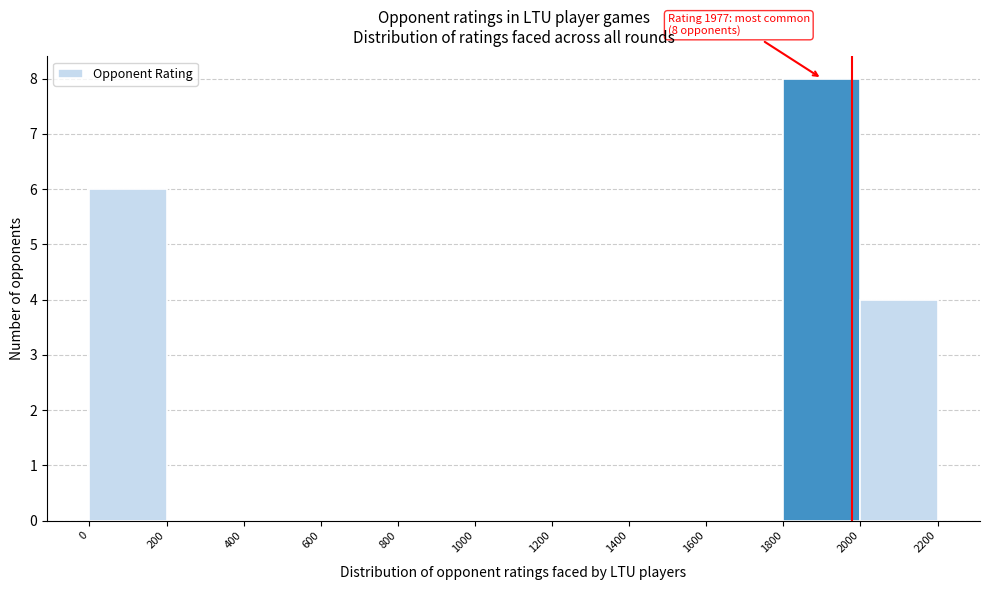

Which range on the x-axis has the tallest bar?

1800 to 2000